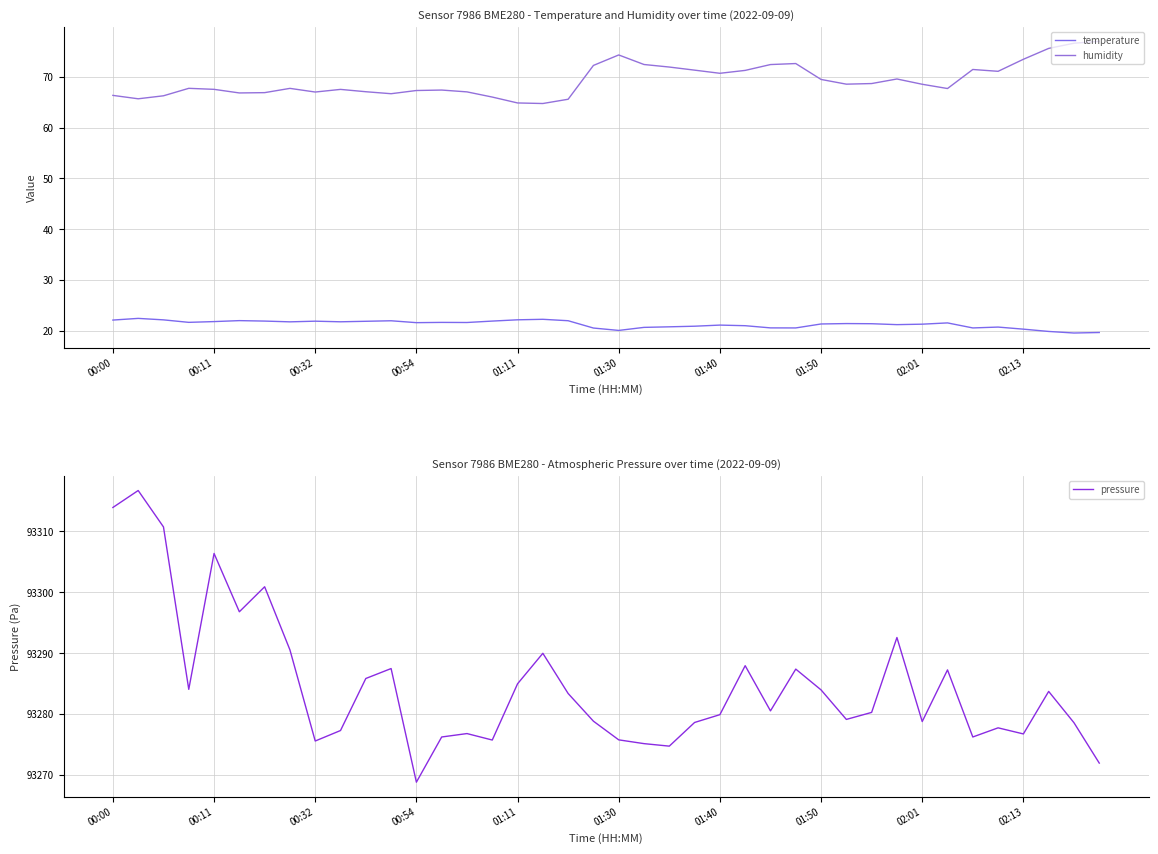

What is the total value across all series at 10?

93374.8